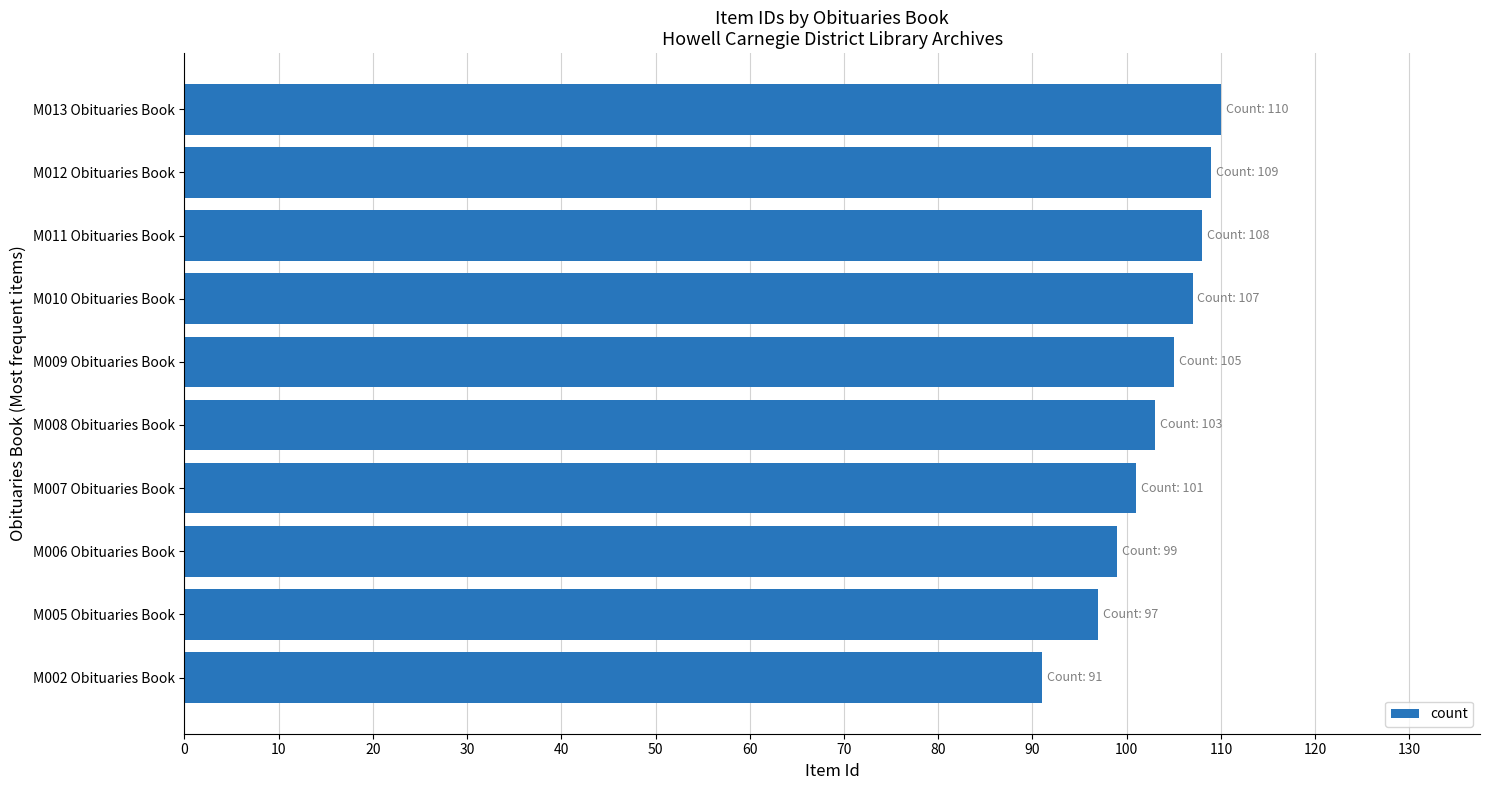

Reading bottom to top, list all the values displayed in this chart.

91	97	99	101	103	105	107	108	109	110